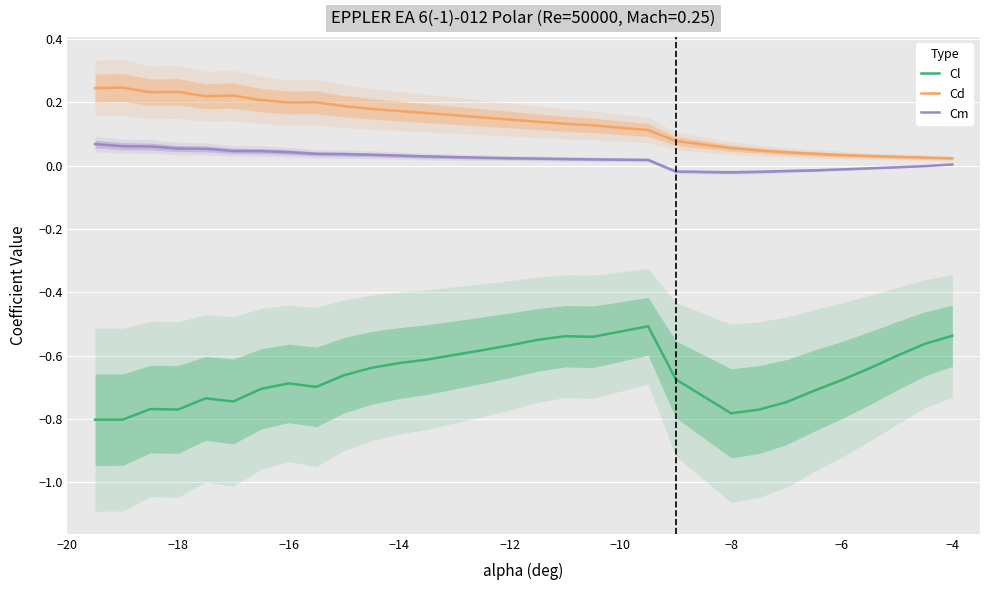

True or false: Cl and Cm cross at least once.

False